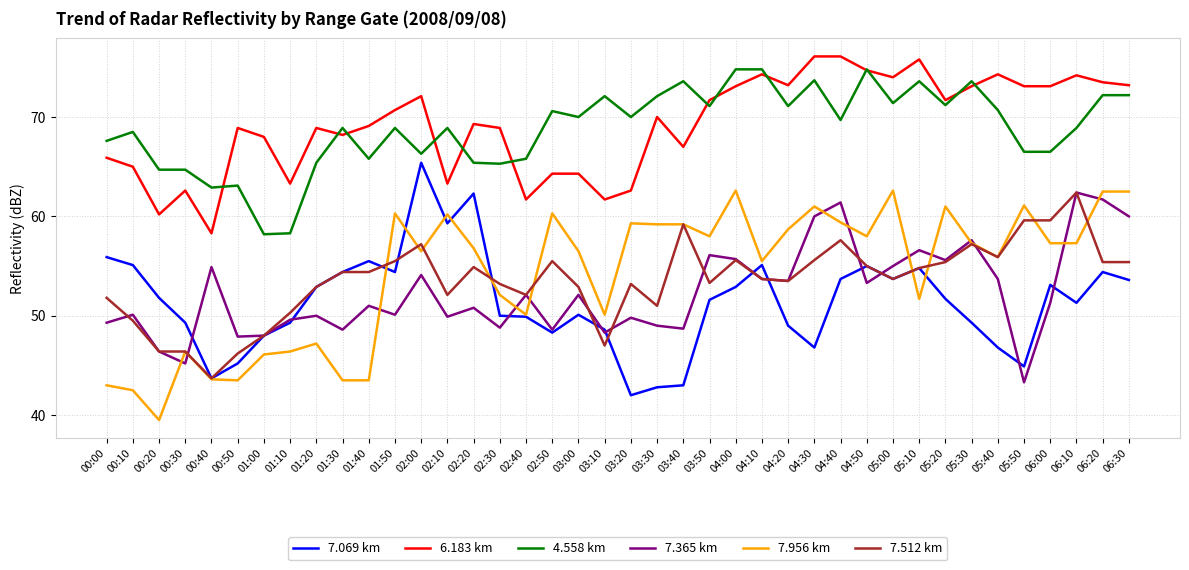

True or false: 7.512 km and 6.183 km cross at least once.

False